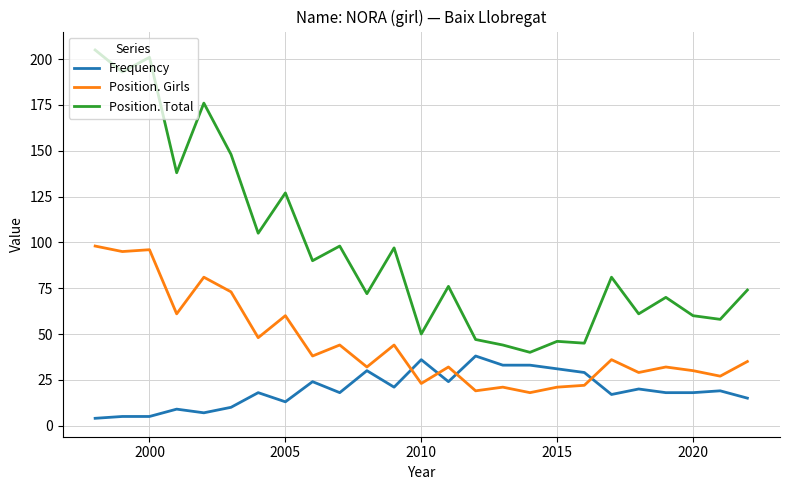

How many lines are shown in the chart?

3